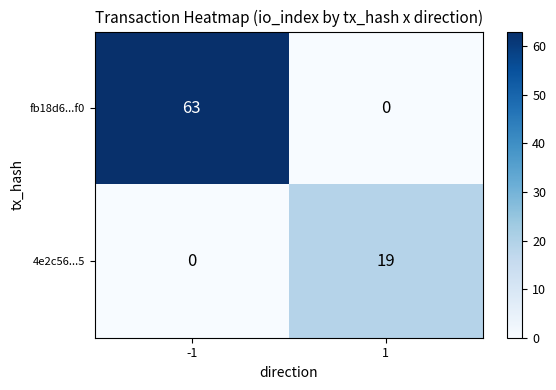

Rank the categories by fb18d6...f0 value from lowest to highest.

1, -1